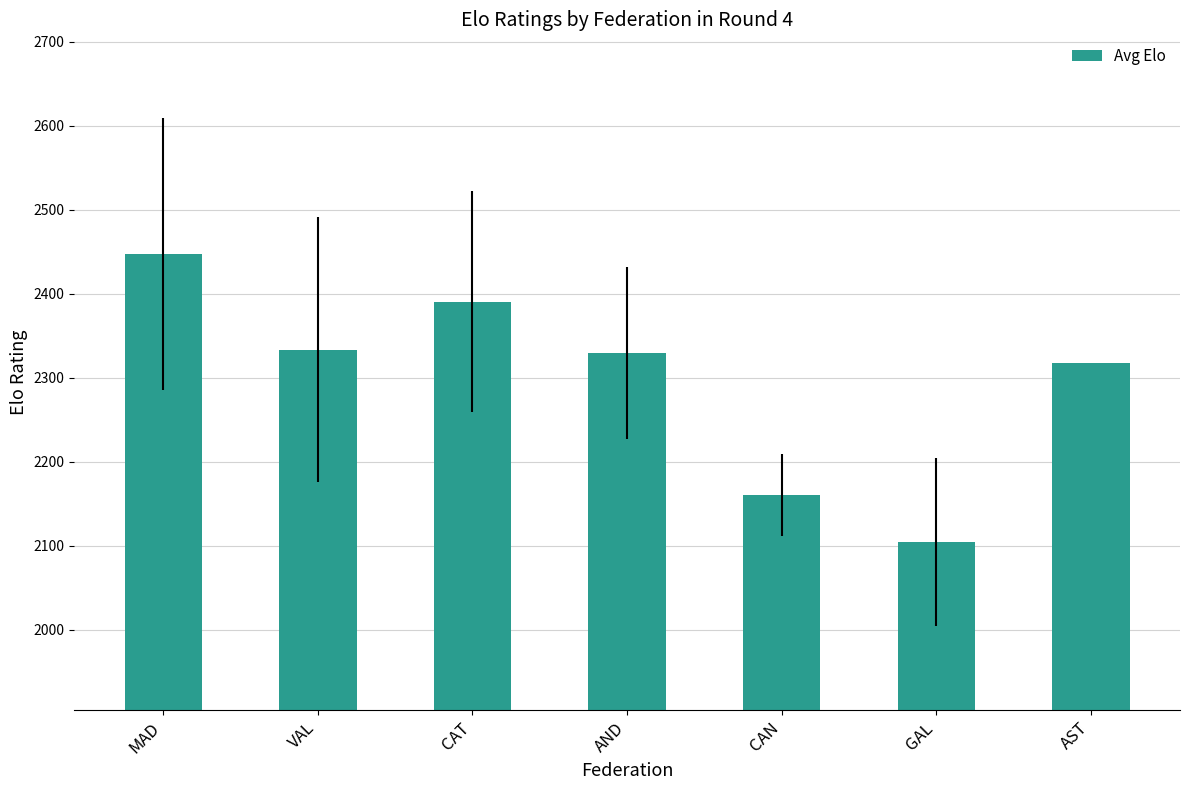

Is it true that the value at AND is 4167.9?

False